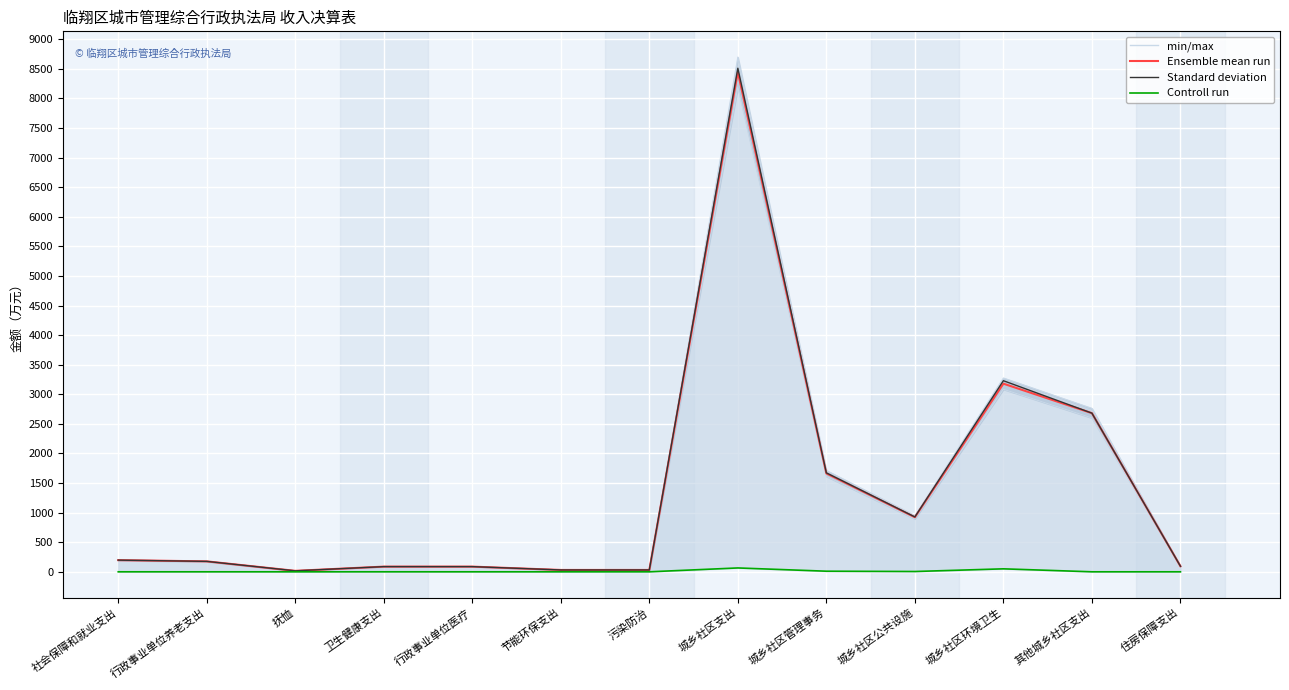

Is the value of Standard deviation at 其他城乡社区支出 greater than the value of Controll run at 城乡社区环境卫生?

Yes